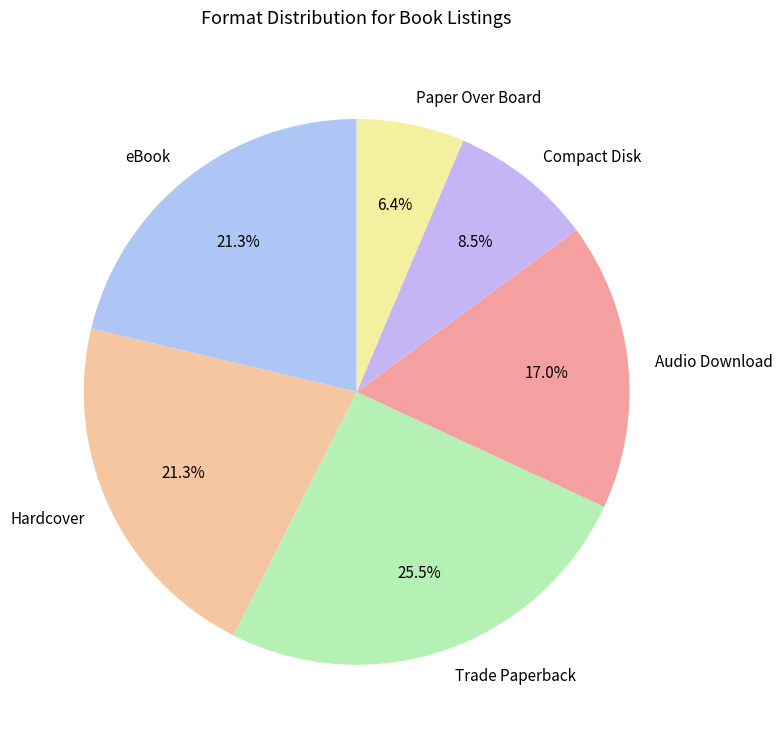

What portion of the pie excludes Hardcover?

78.7%